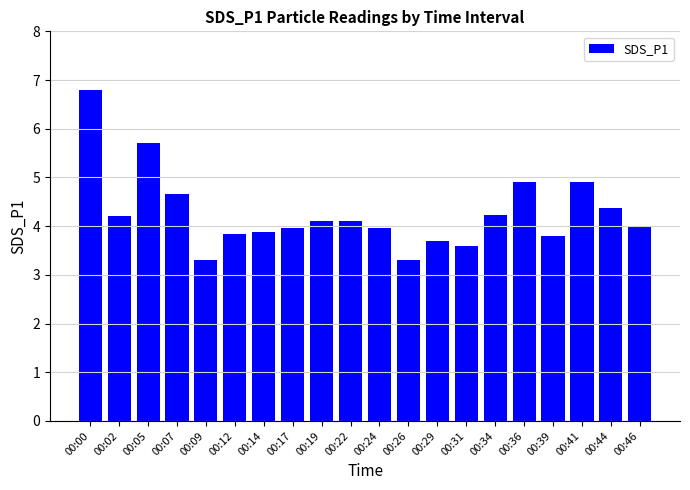

What is the greatest value displayed?

6.8